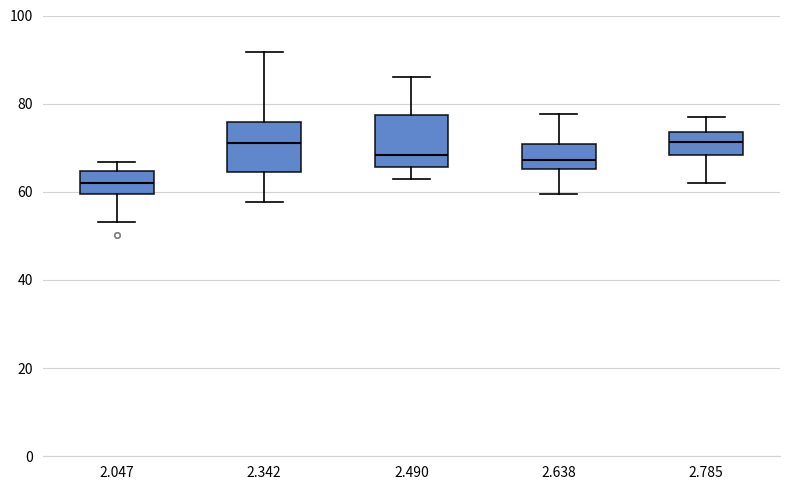

Where does the median line of the box at x = 2.638 sit on the y-axis? The values are not printed on the chart, so give them approximately, as read against the axis.

68